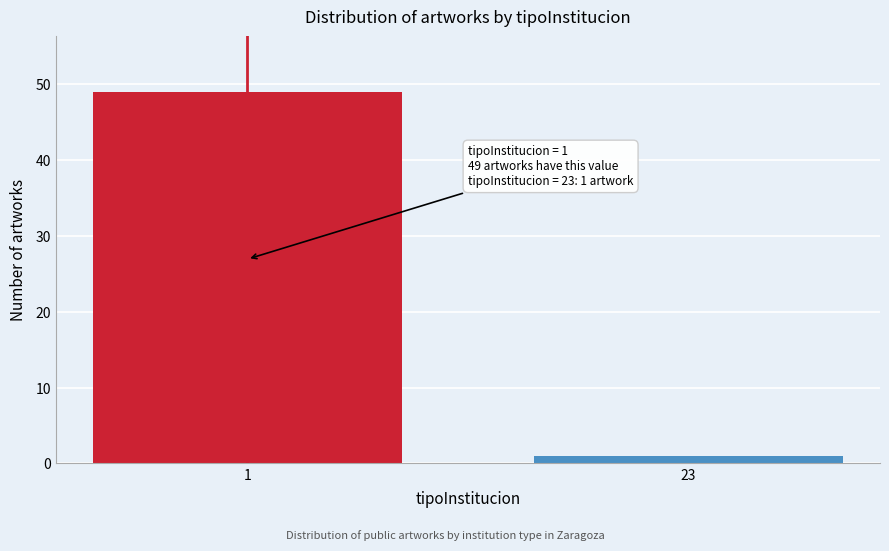

Reading left to right, transcribe all the data shown in this chart.

49	1